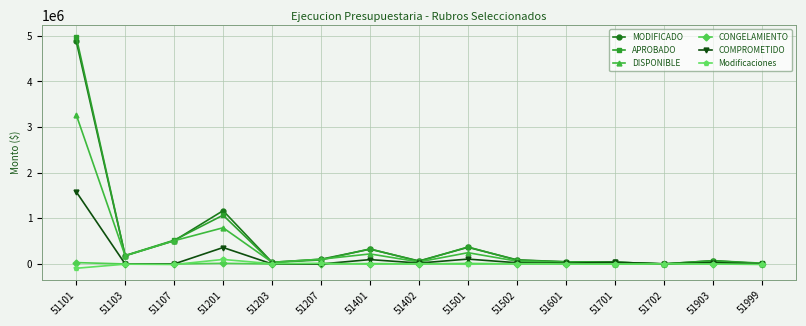

Between 51103 and 51201, which series saw the biggest shift?

MODIFICADO